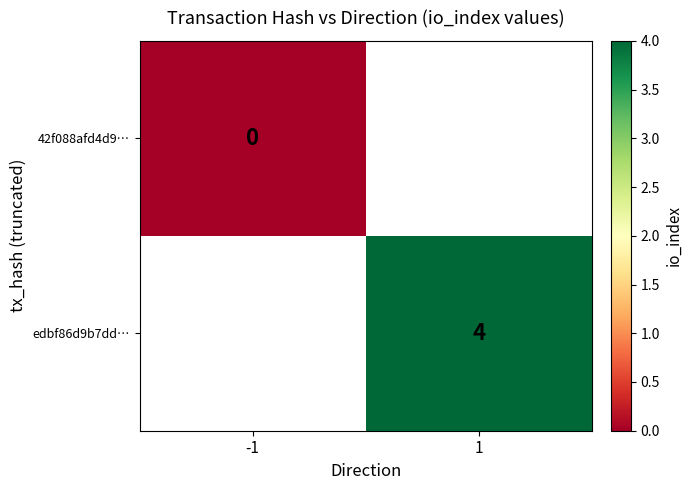

List the series in order of their overall mean, lowest first.

42f088afd4d9…, edbf86d9b7dd…